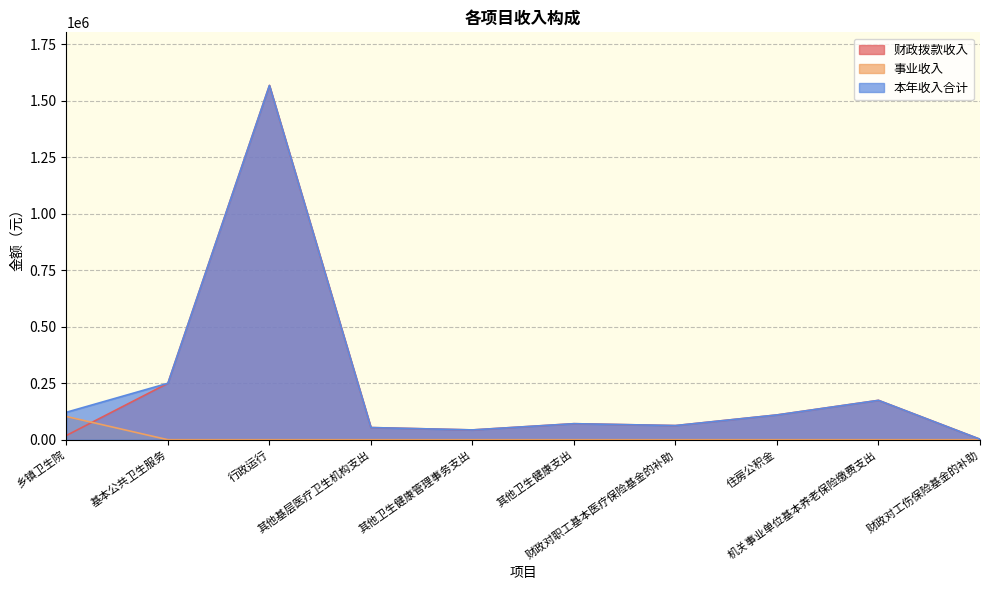

What is the greatest value displayed?

1567873.0